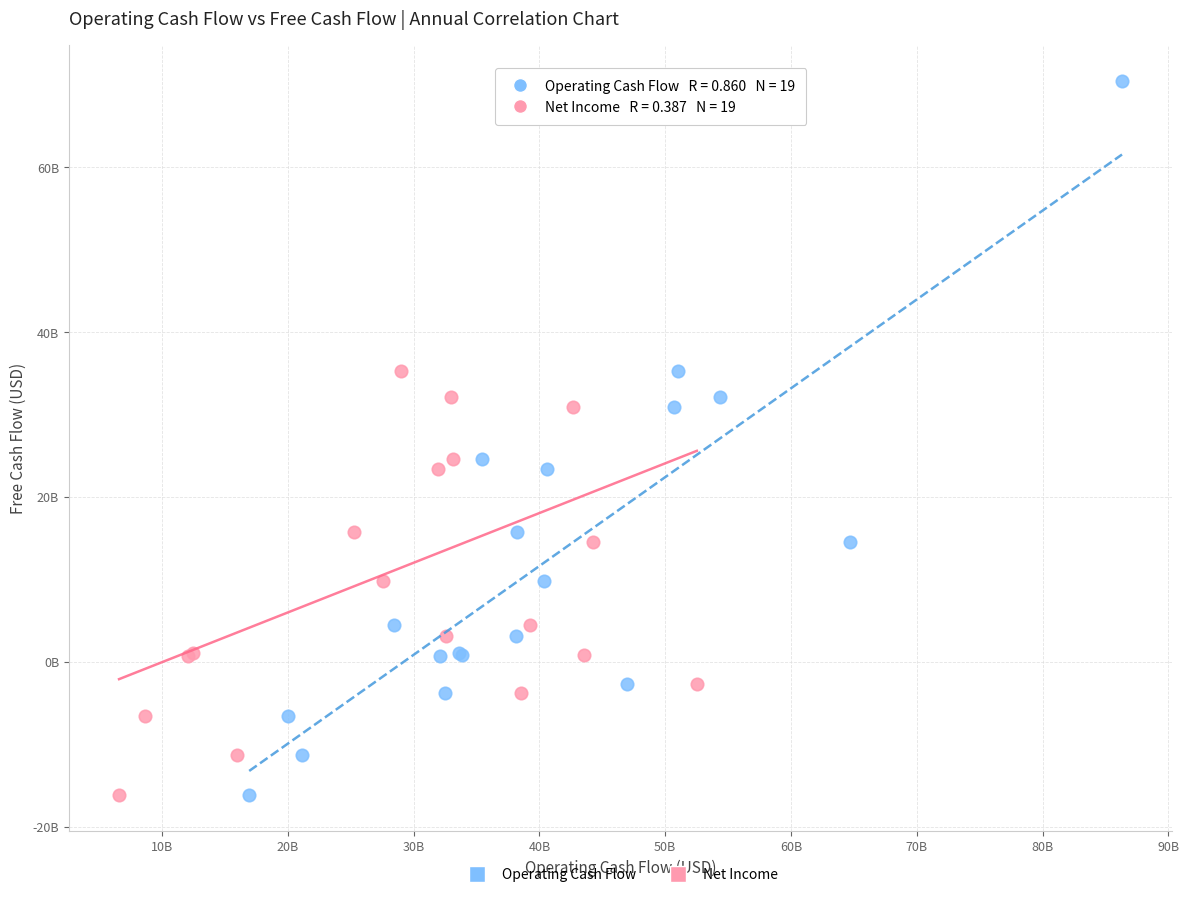

What are all the series names shown in the legend?

Operating Cash Flow, Net Income